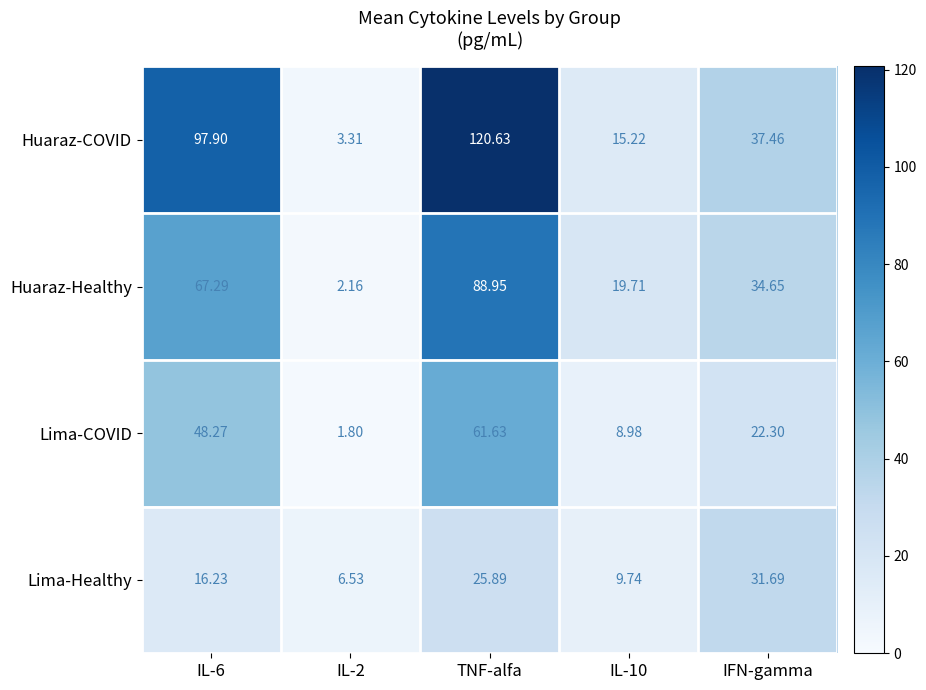

Rank the series at IL-2 from highest to lowest value.

Lima-Healthy, Huaraz-COVID, Huaraz-Healthy, Lima-COVID